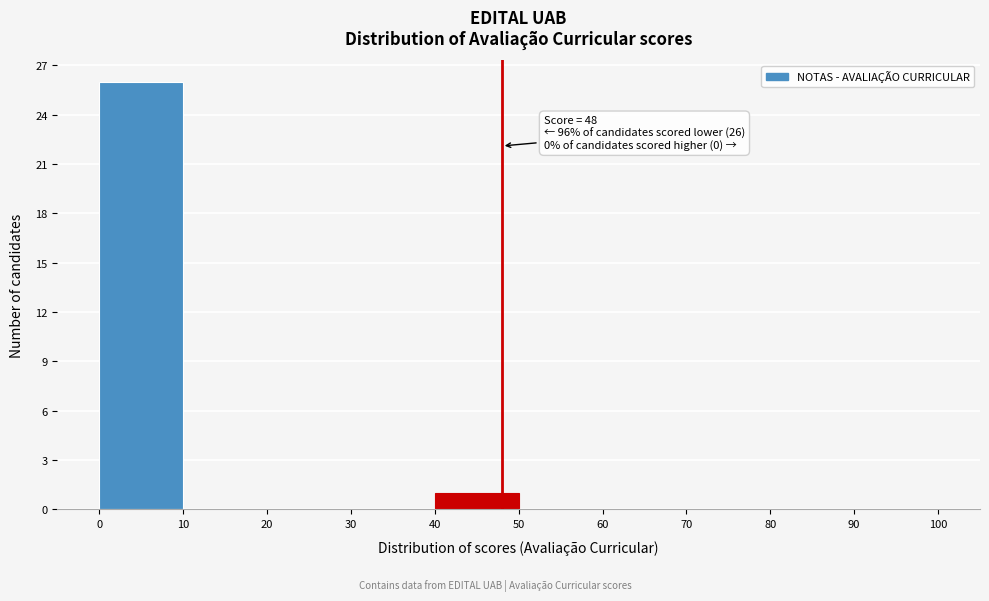

Over which range of the x-axis is the bar tallest?

0 to 10